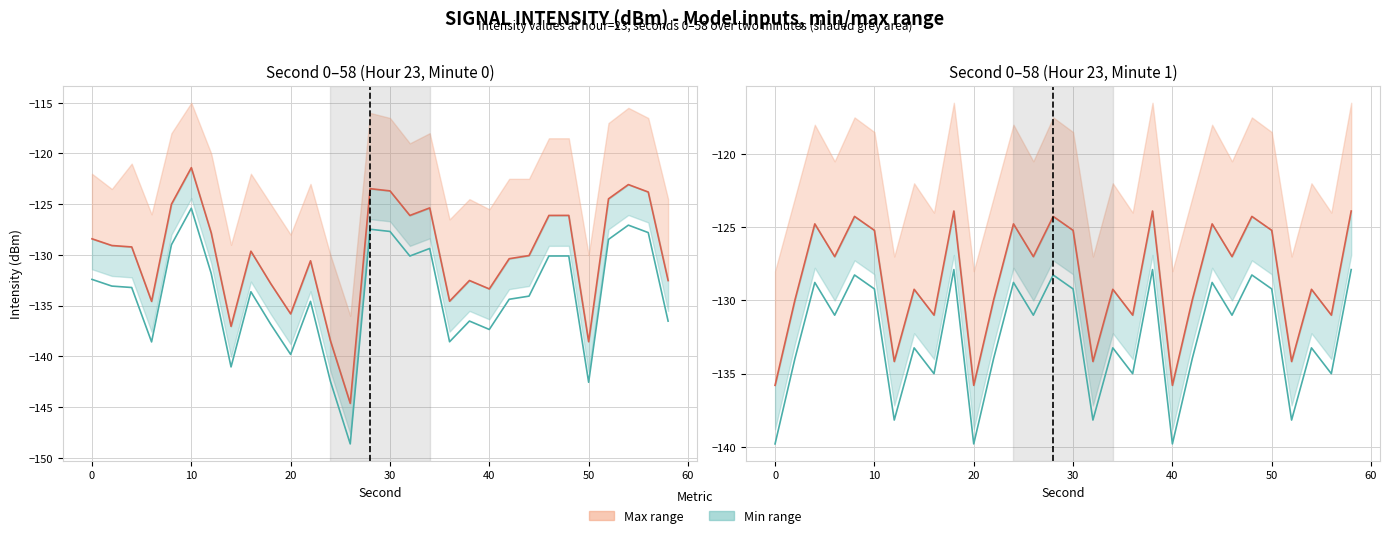

Reading left to right, what are all the values shown in this chart?

Intensity signal (sec 0): -128.4	-129.1	-129.2	-134.6	-125.0	-121.4	-127.8	-137.0	-129.6	-132.8	-135.8	-130.6	-138.4	-144.6	-123.5	-123.7	-126.1	-125.4	-134.6	-132.5	-133.4	-130.4	-130.1	-126.1	-126.1	-138.6	-124.5	-123.1	-123.8	-132.5
Intensity signal (sec 1): -132.4	-133.1	-133.2	-138.6	-129.0	-125.4	-131.8	-141.0	-133.6	-136.8	-139.8	-134.6	-142.4	-148.6	-127.5	-127.7	-130.1	-129.4	-138.6	-136.5	-137.4	-134.4	-134.1	-130.1	-130.1	-142.6	-128.5	-127.1	-127.8	-136.5
Intensity signal (min 1): -135.8	-130.0	-124.8	-127.0	-124.3	-125.2	-134.2	-129.2	-131.0	-123.9	-135.8	-130.0	-124.8	-127.0	-124.3	-125.2	-134.2	-129.2	-131.0	-123.9	-135.8	-130.0	-124.8	-127.0	-124.3	-125.2	-134.2	-129.2	-131.0	-123.9
Intensity signal (alt): -139.8	-134.0	-128.8	-131.0	-128.3	-129.2	-138.2	-133.2	-135.0	-127.9	-139.8	-134.0	-128.8	-131.0	-128.3	-129.2	-138.2	-133.2	-135.0	-127.9	-139.8	-134.0	-128.8	-131.0	-128.3	-129.2	-138.2	-133.2	-135.0	-127.9